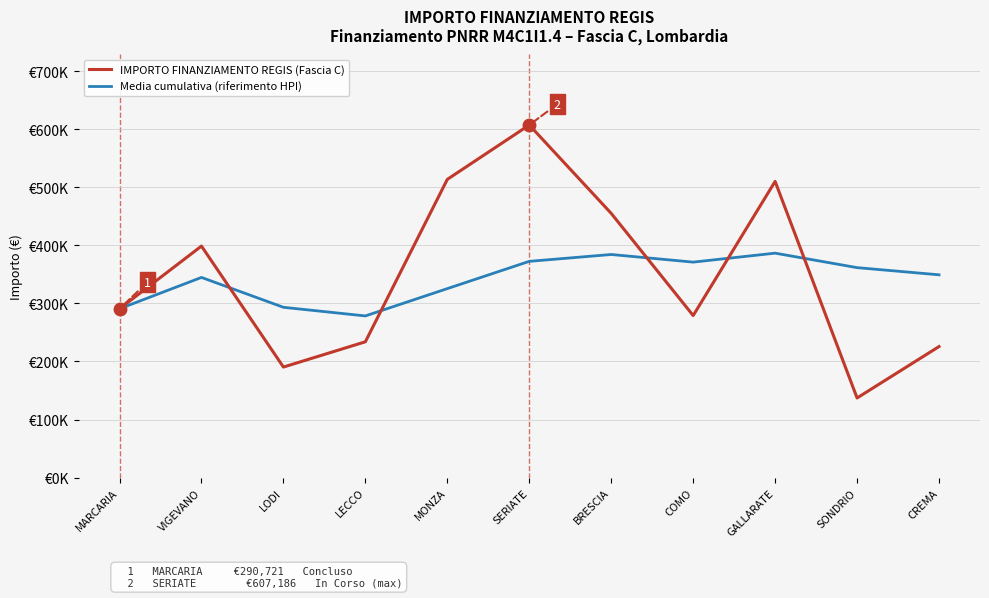

How many times do IMPORTO FINANZIAMENTO REGIS (Fascia C) and Media cumulativa (riferimento HPI) cross each other?

5